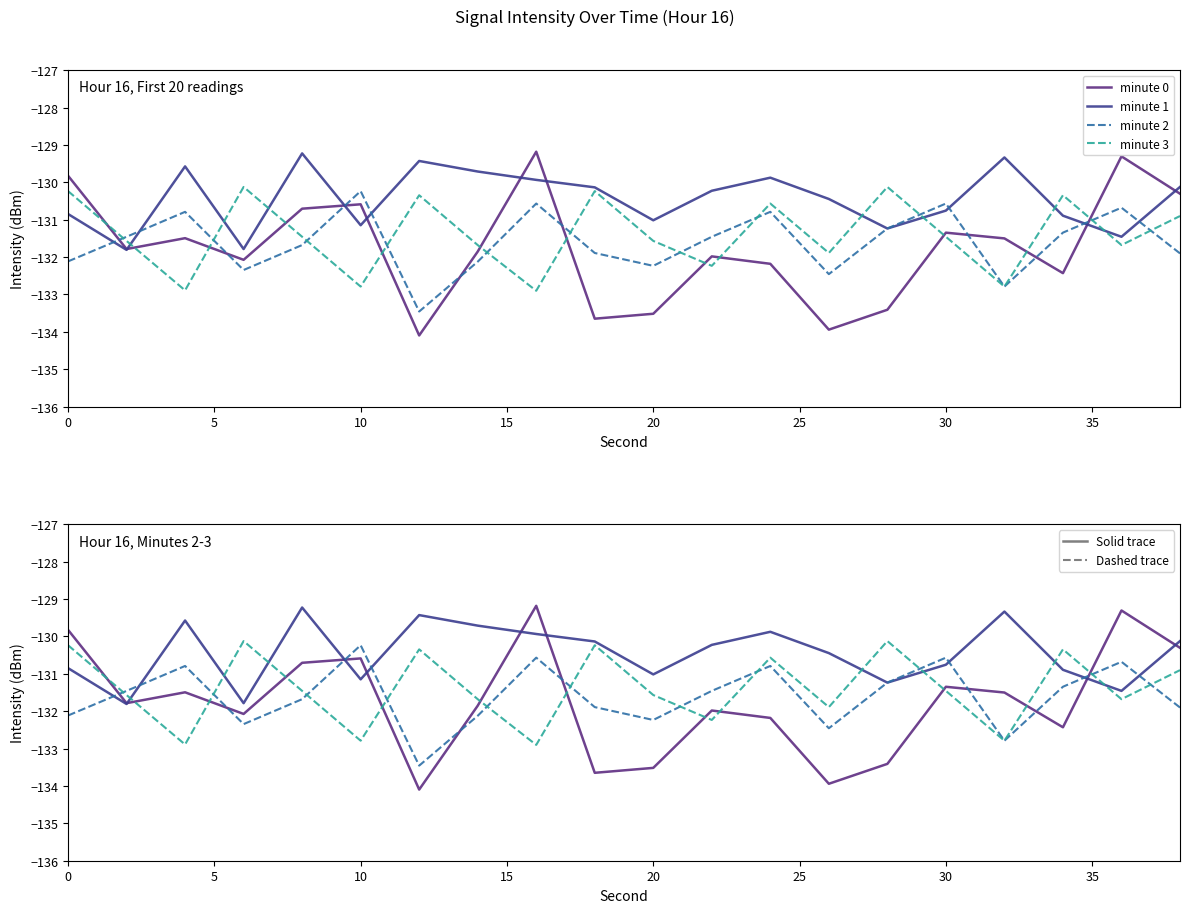

How many times do minute 3 and minute 0 cross each other?

12